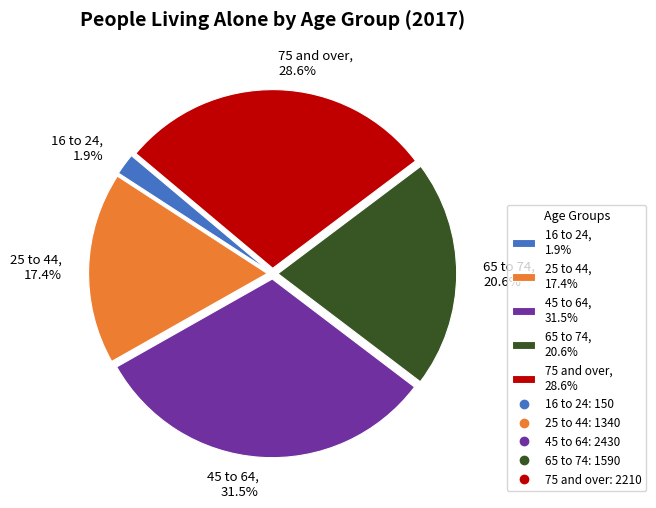

To the nearest percent, what portion does 25 to 44 represent?

17%